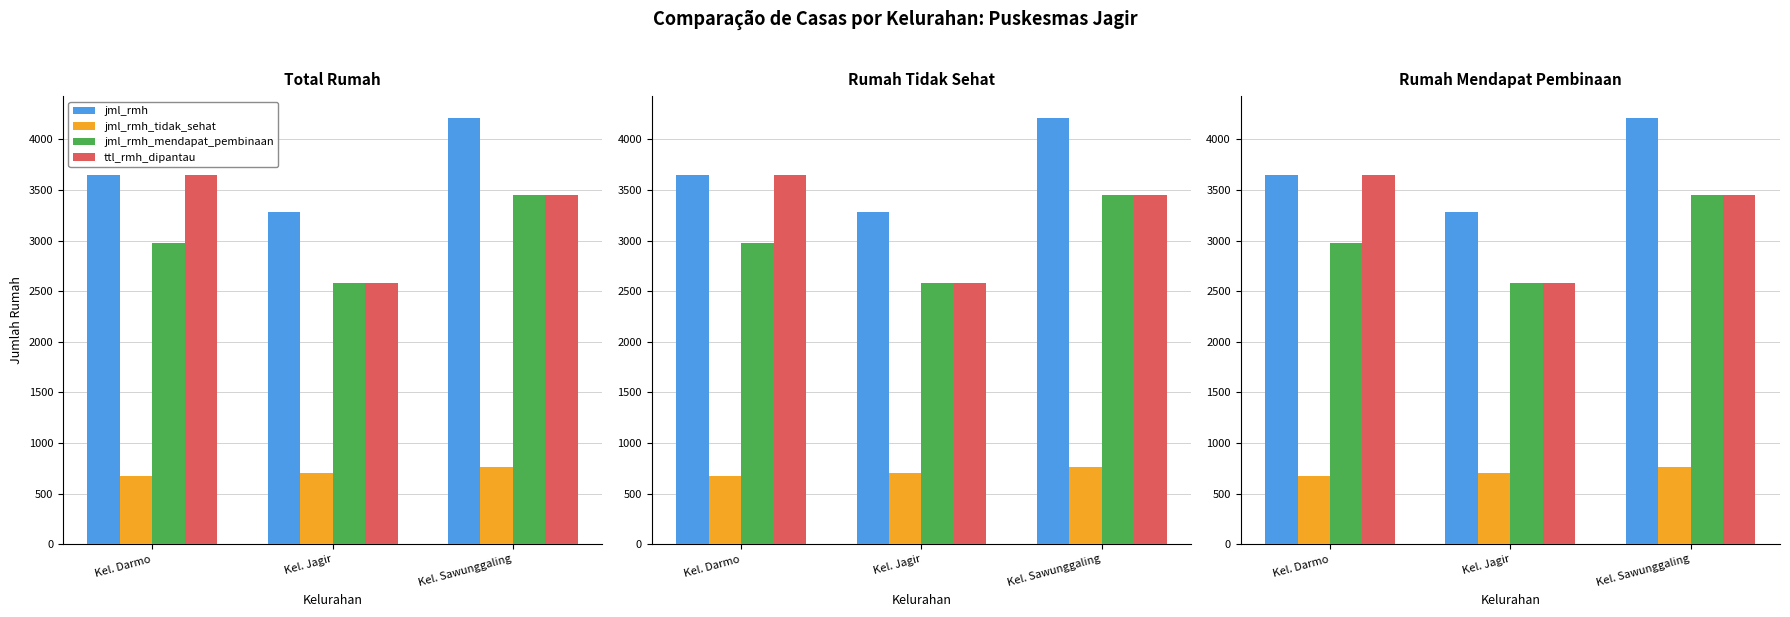

Reading right to left, list all the values displayed in this chart.

jml_rmh: 4214	3284	3649
jml_rmh_tidak_sehat: 764	702	674
jml_rmh_mendapat_pembinaan: 3450	2582	2978
ttl_rmh_dipantau: 3450	2582	3649